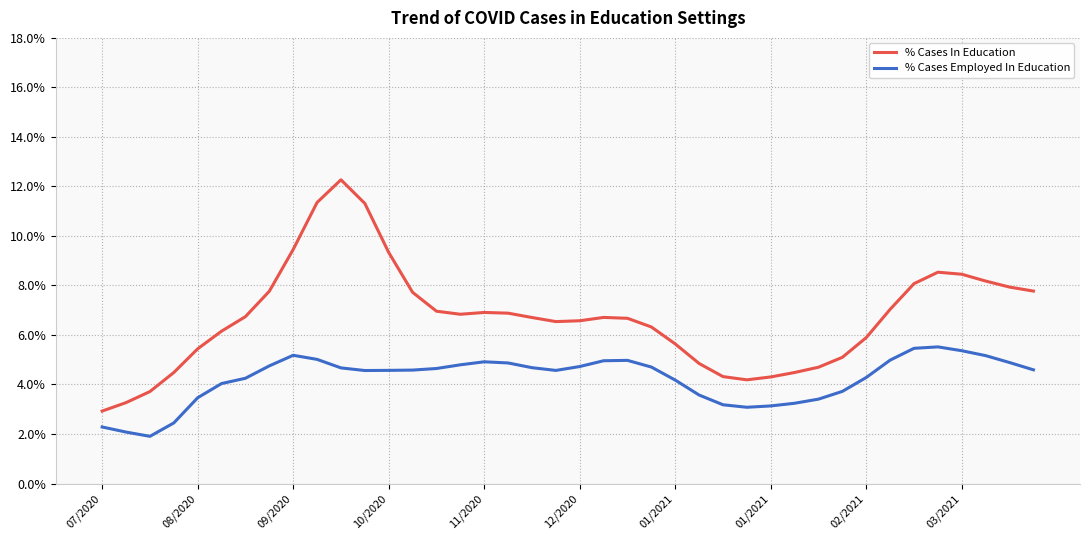

What is the smallest value displayed?

1.9